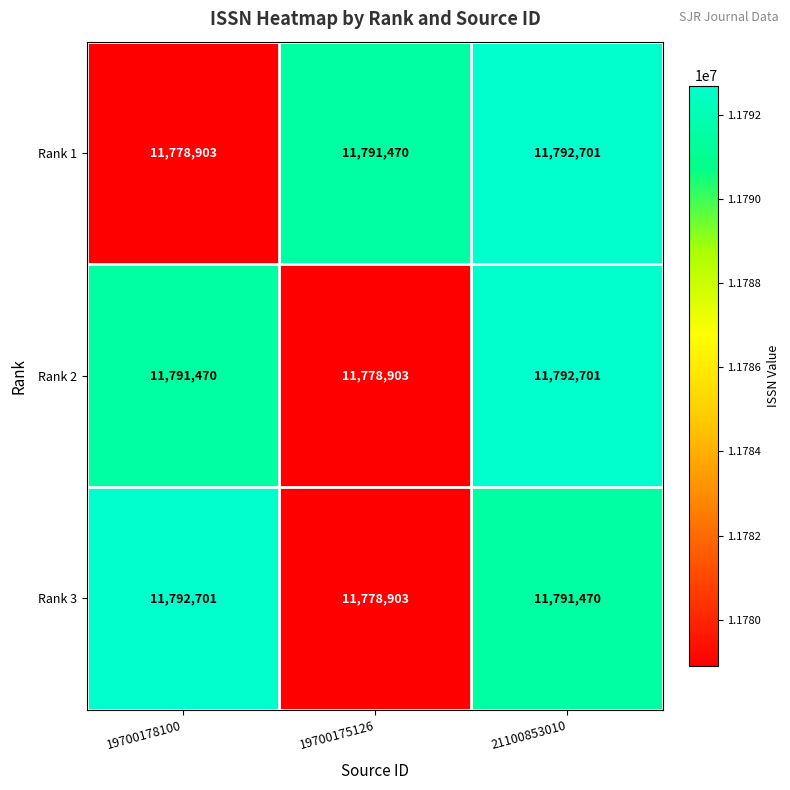

How many series are shown in this chart?

3